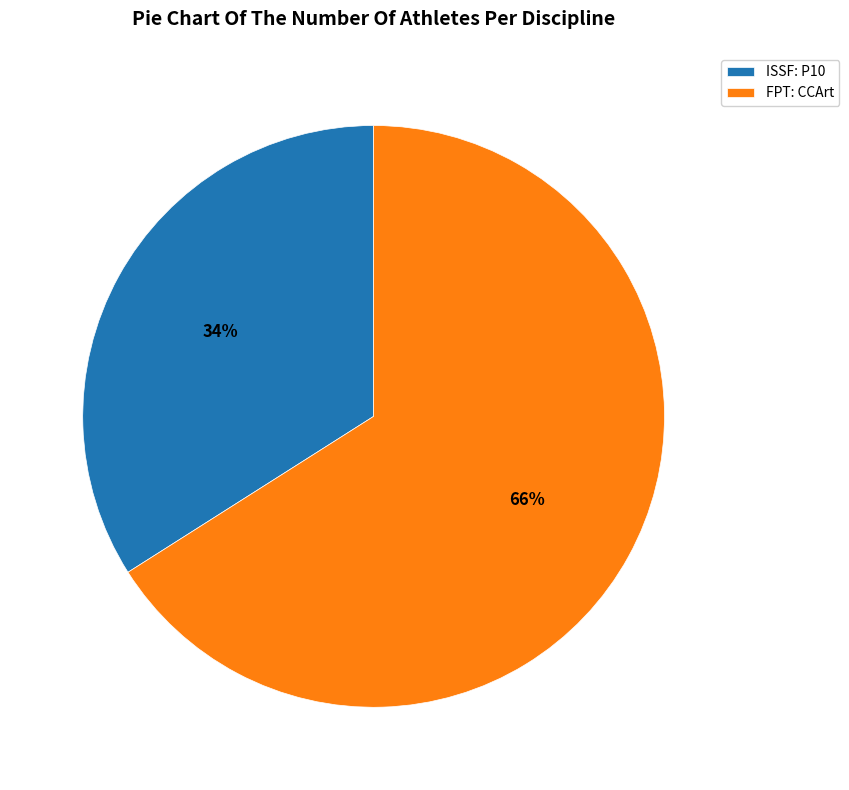

Which slice is the largest?

FPT: CCArt